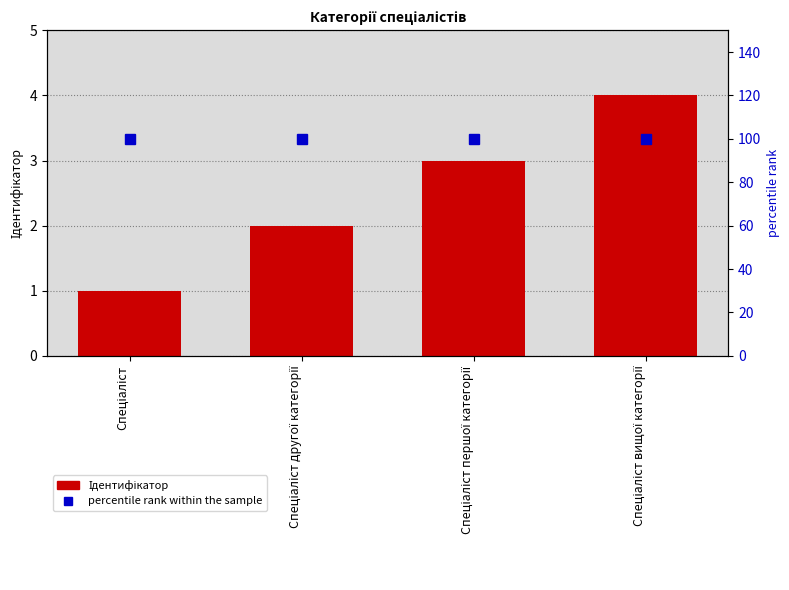

How many data points in Ідентифікатор are less than 3?

2